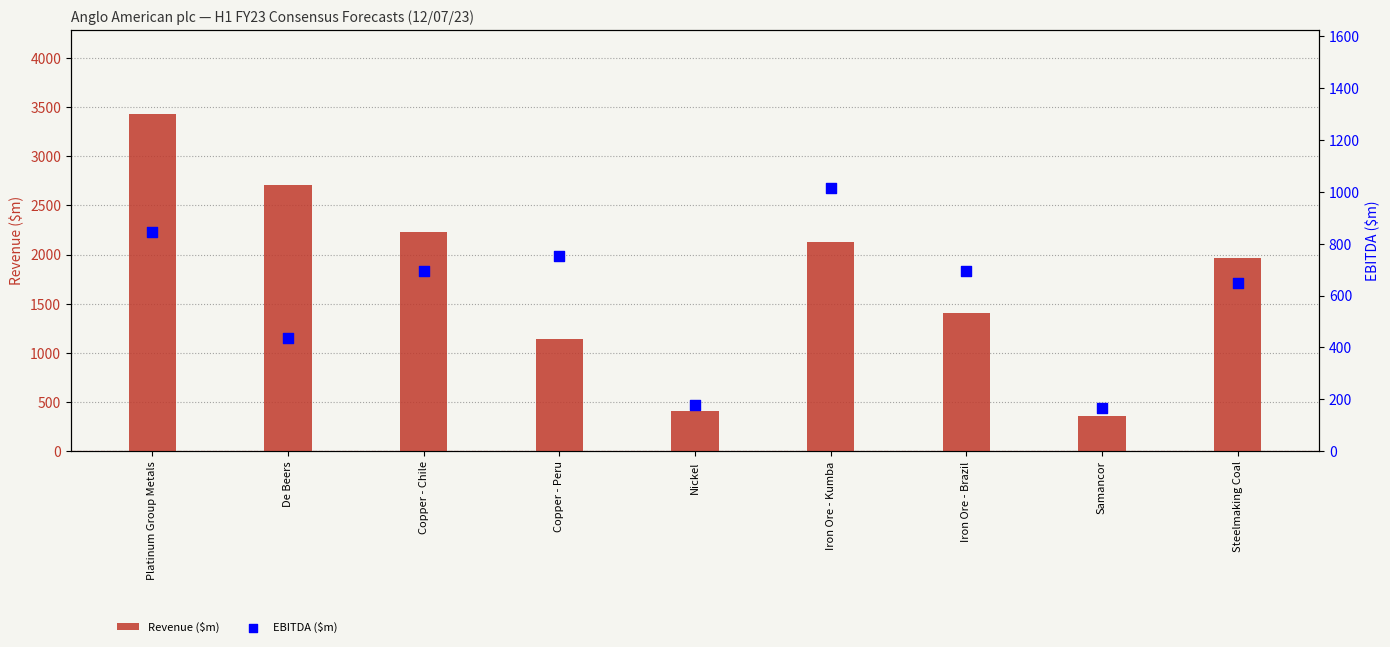

Which series contains the lowest Y value?

EBITDA ($m)